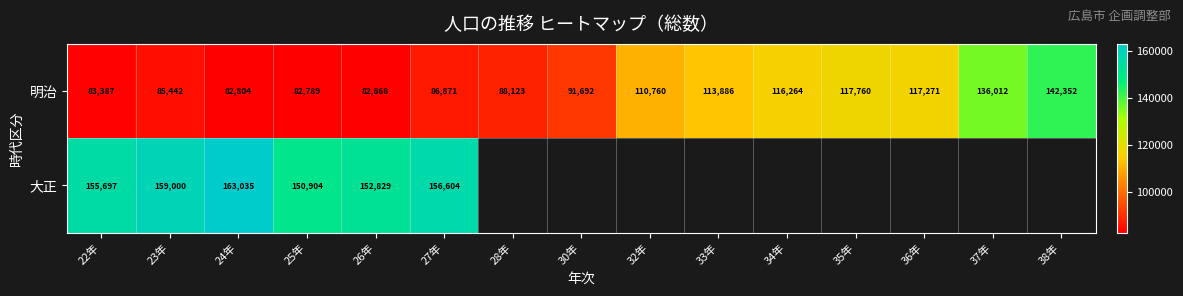

Count the number of data series in this chart.

2